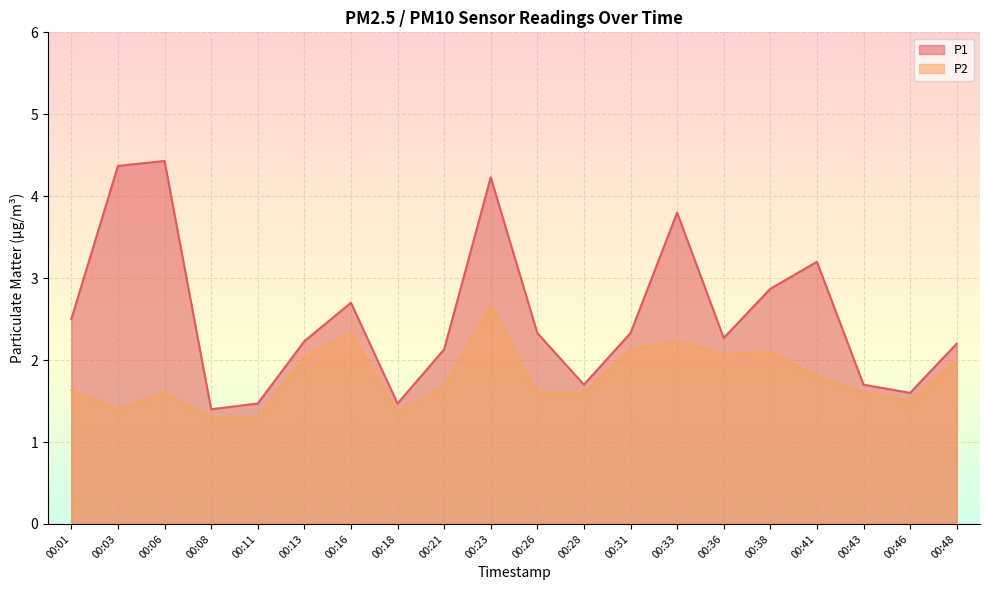

What is the sum of all P2 values?

35.9